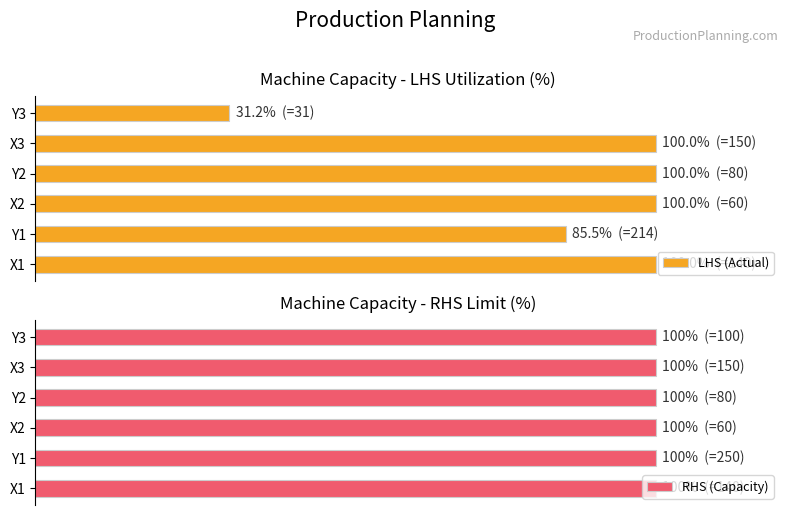

What is the lowest value of the RHS (Capacity) series?

0.6